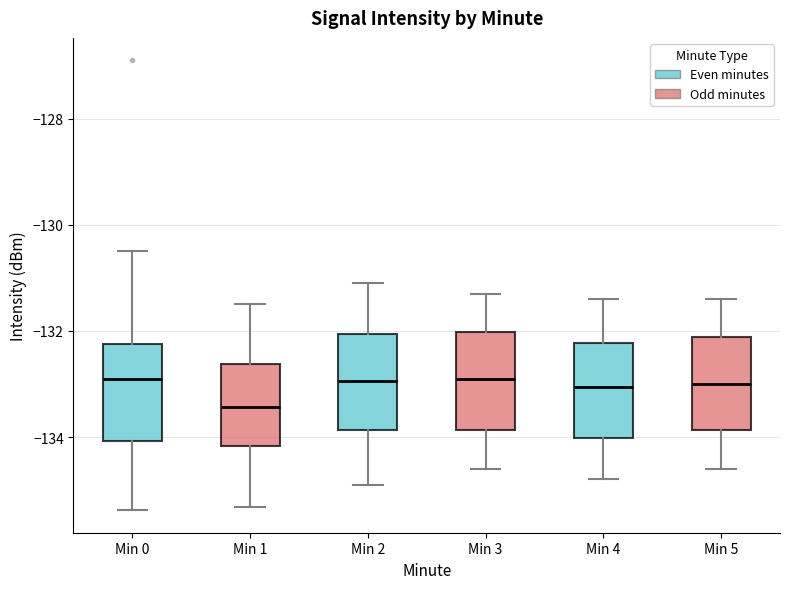

Reading left to right, read every box against the y-axis: the position of its median line, the range the box covers, and the ends of its whiskers. The values are not printed on the chart, so give them approximately, as read against the axis.

Min 0: median -133.0, box -134.0 to -132.2, whiskers -135.4 to -130.4
Min 1: median -133.4, box -134.2 to -132.6, whiskers -135.4 to -131.4
Min 2: median -133.0, box -133.8 to -132.0, whiskers -134.8 to -131.0
Min 3: median -132.8, box -133.8 to -132.0, whiskers -134.6 to -131.2
Min 4: median -133.0, box -134.0 to -132.2, whiskers -134.8 to -131.4
Min 5: median -133.0, box -133.8 to -132.2, whiskers -134.6 to -131.4